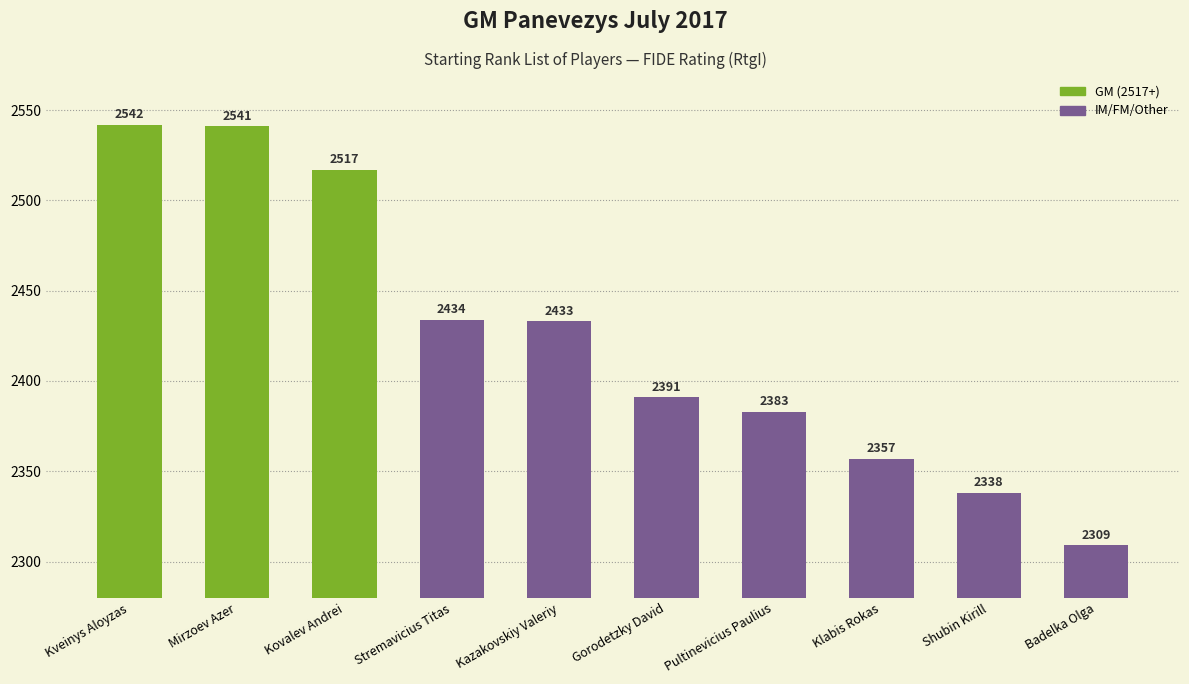

Reading left to right, list all the values displayed in this chart.

2542	2541	2517	2434	2433	2391	2383	2357	2338	2309